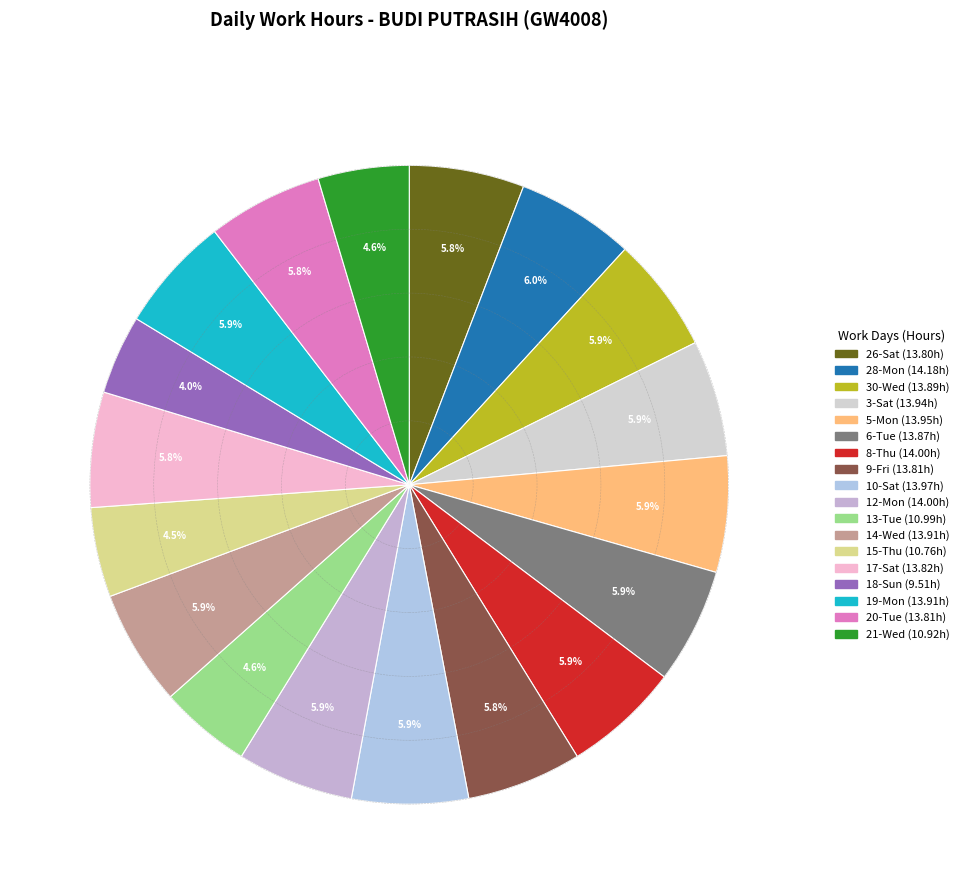

Count the number of slices in the pie.

18